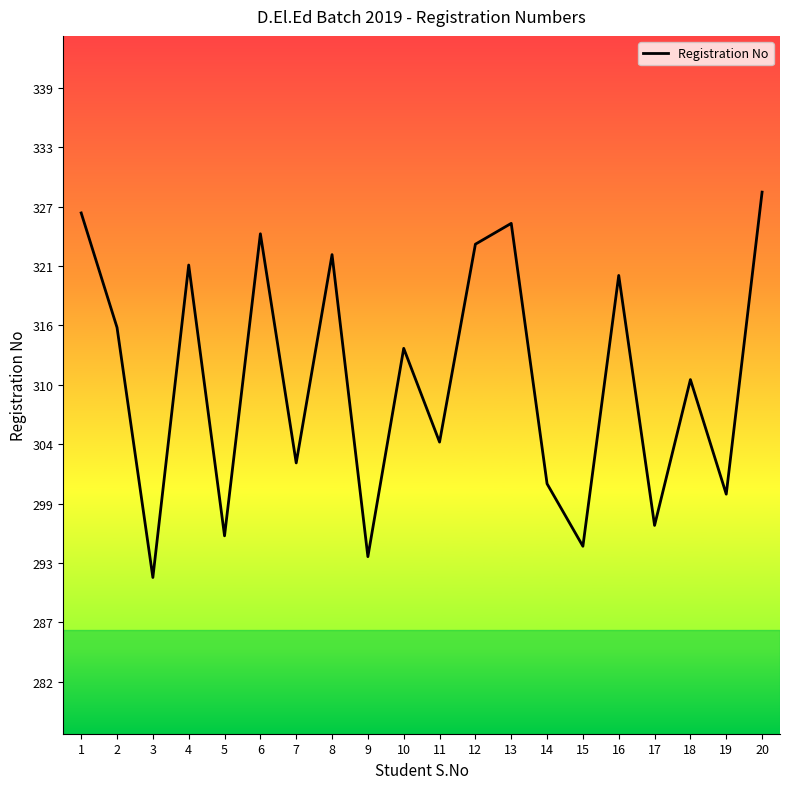

What is the difference between the maximum and minimum values?

37